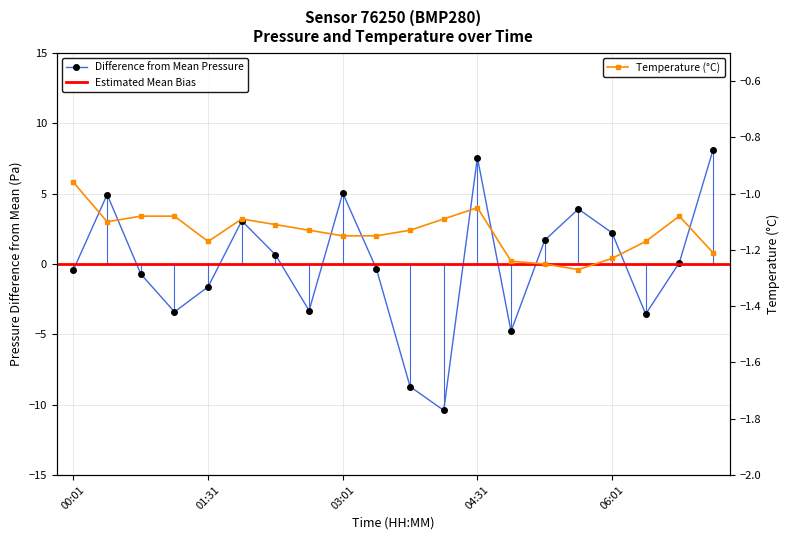

True or false: Temperature (°C) has more than 1 points higher than both neighbors.

True